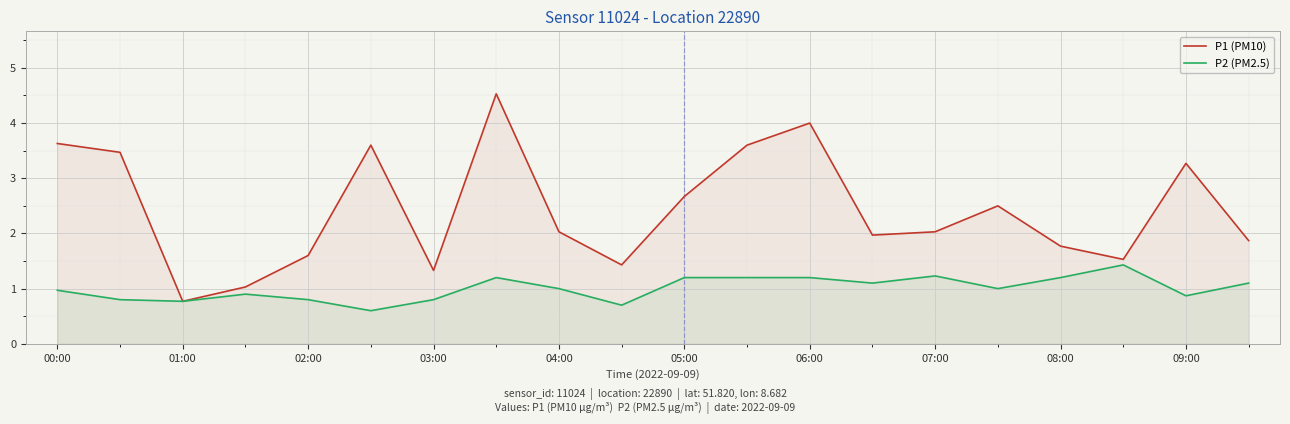

What is the minimum value for P2 (PM2.5)?

0.6